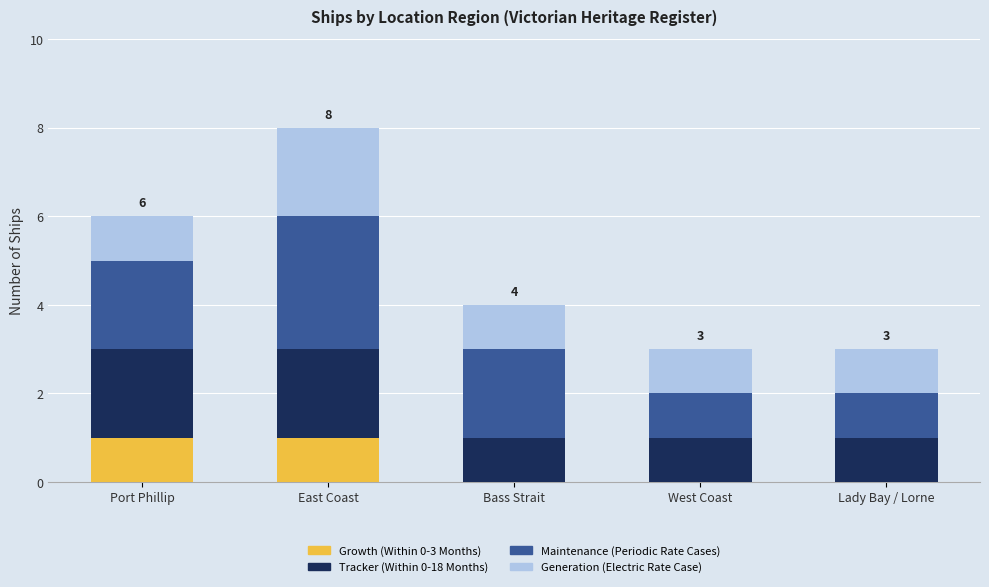

What are all the series names shown in the legend?

Growth (Within 0-3 Months), Tracker (Within 0-18 Months), Maintenance (Periodic Rate Cases), Generation (Electric Rate Case)